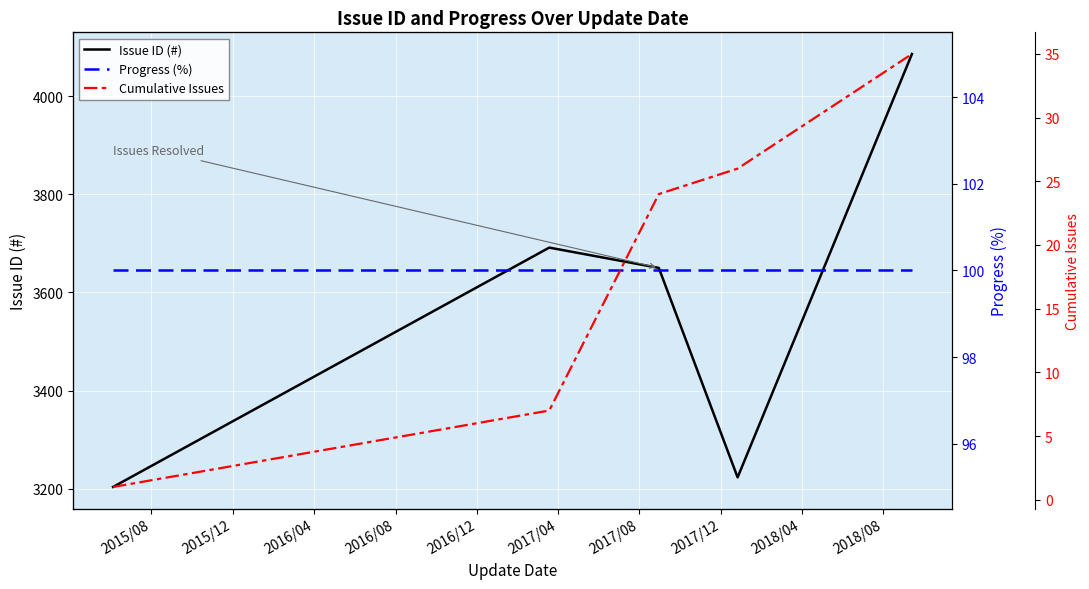

Which series has the largest total across all categories?

Issue ID (#)